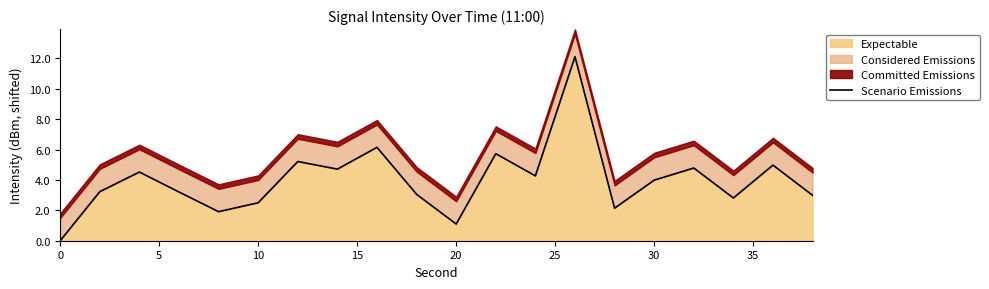

What is the average value?

4.0